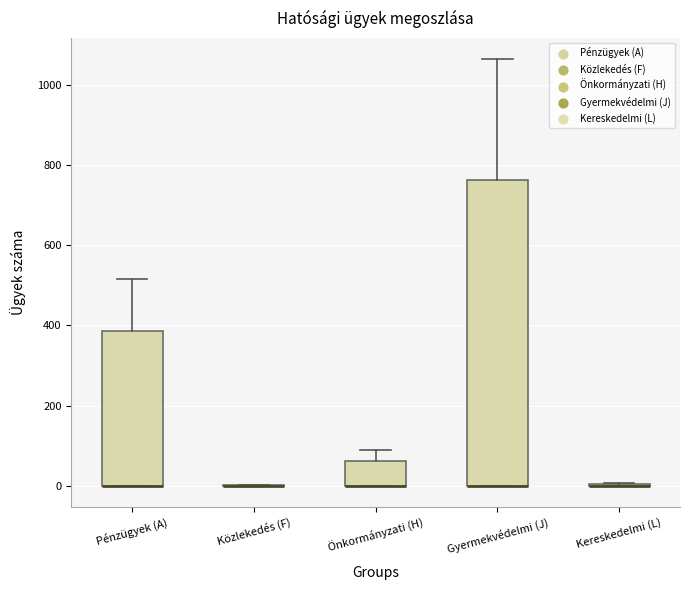

Reading left to right, transcribe this box plot: for each box, give where its median line is, the range the box spans, and where its two whiskers end, as read against the y-axis. The values are not printed on the chart, so give them approximately, as read against the axis.

Pénzügyek (A): median 0 (drawn on the box's lower edge), box 0 to 380, whiskers 0 to 520
Közlekedés (F): box collapsed to a line at 0, whiskers 0 to 0
Önkormányzati (H): median 0 (drawn on the box's lower edge), box 0 to 60, whiskers 0 to 80
Gyermekvédelmi (J): median 0 (drawn on the box's lower edge), box 0 to 760, whiskers 0 to 1060
Kereskedelmi (L): box collapsed to a line at 0, whiskers 0 to 0